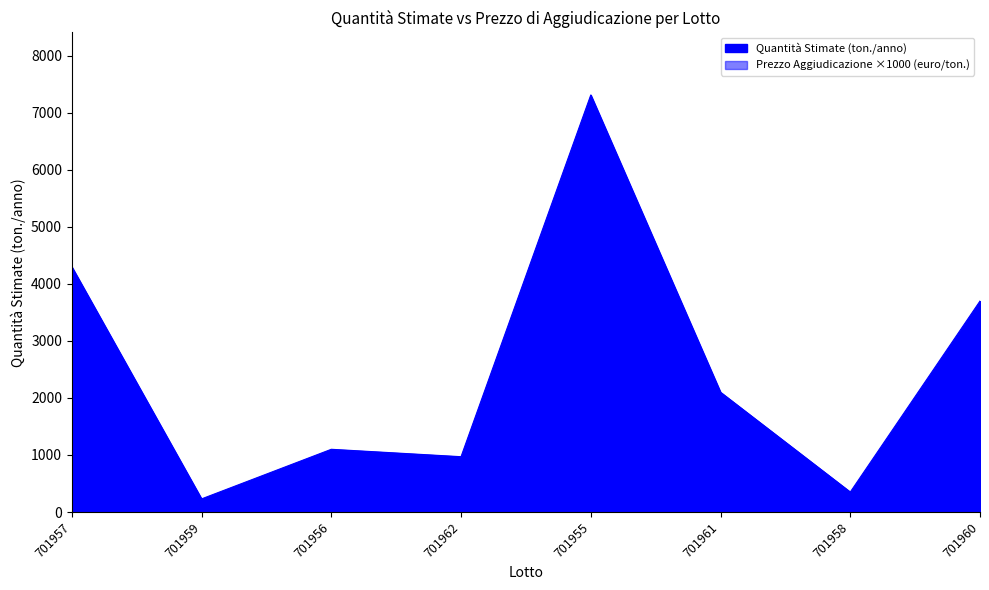

What is the total value across all series at 701960?

3700